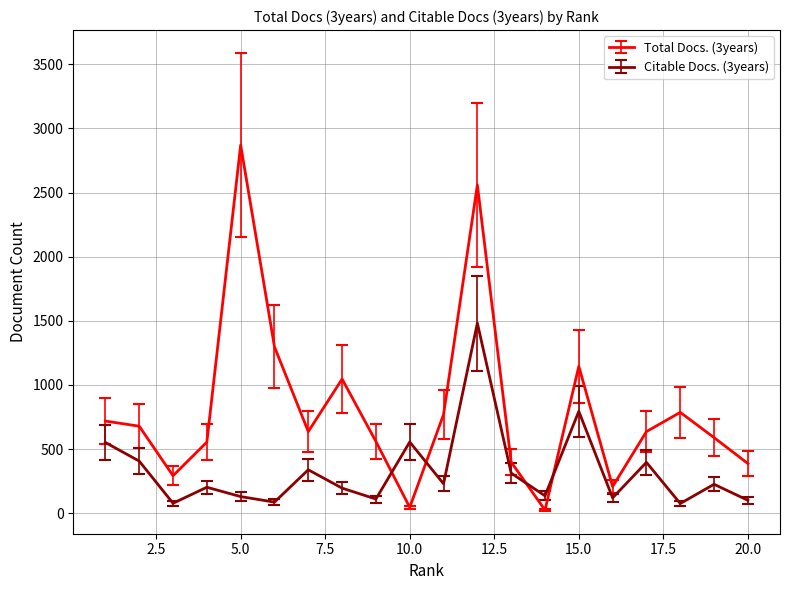

List the series in order of their overall mean, highest first.

Total Docs. (3years), Citable Docs. (3years)